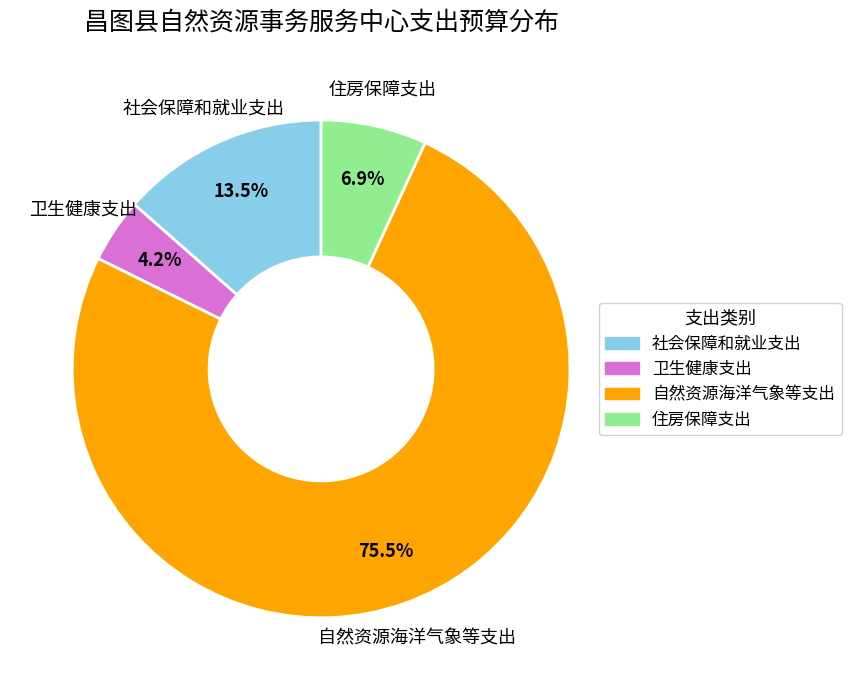

Which slice represents more than half of the pie?

自然资源海洋气象等支出